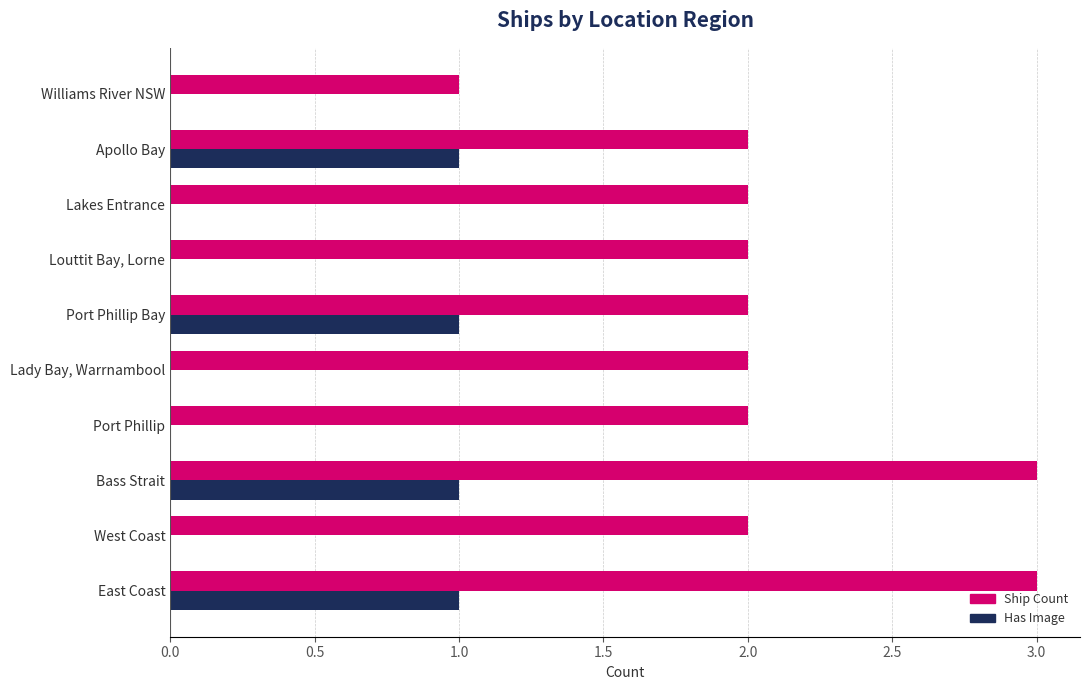

Between West Coast and Port Phillip Bay, which series saw the biggest shift?

Has Image